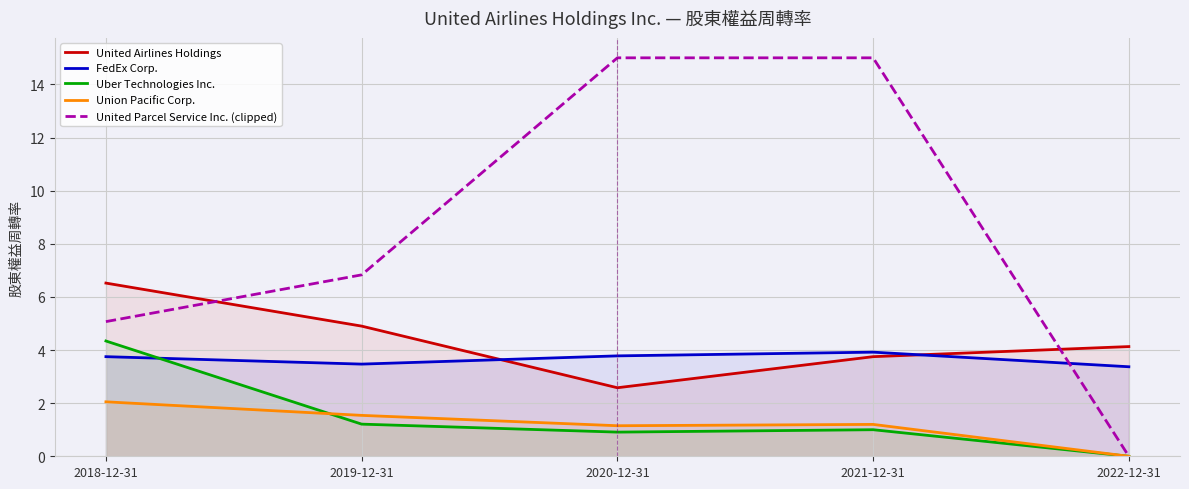

Between 2020-12-31 and 2021-12-31, which is larger?

2021-12-31